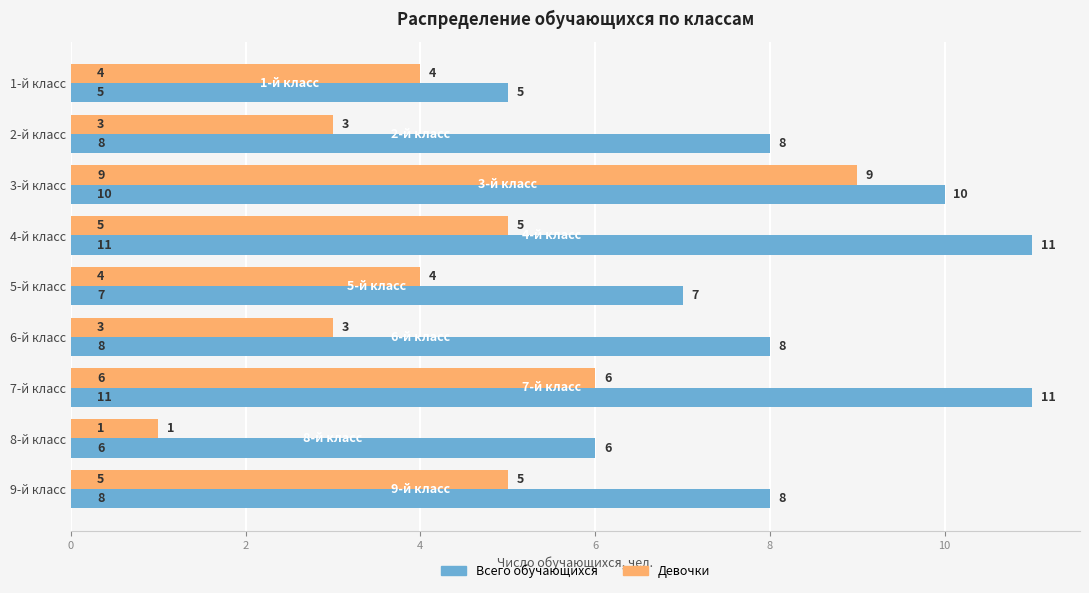

Is it true that Девочки equals 4 at 6-й класс?

False